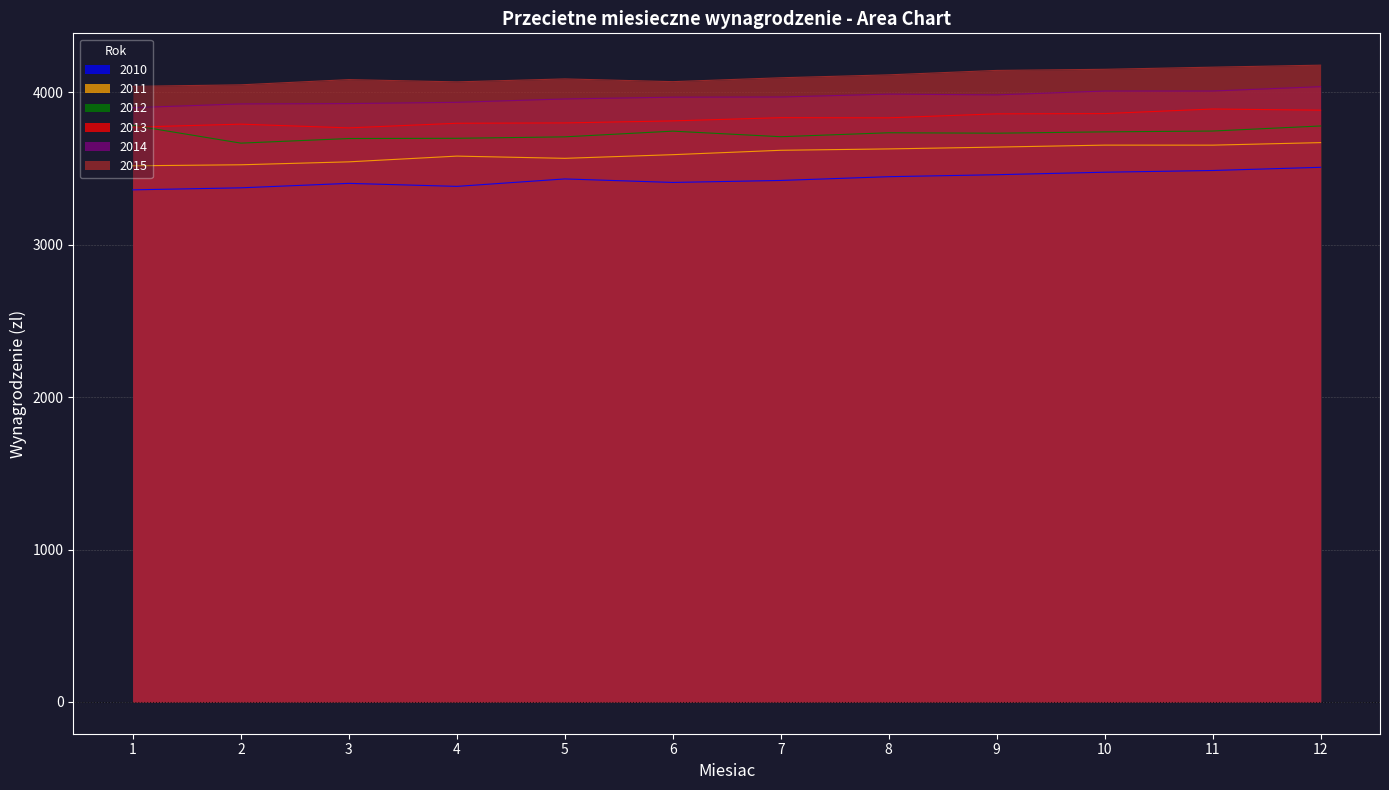

In 2015, how many points are higher than both neighbors (excluding endpoints)?

2